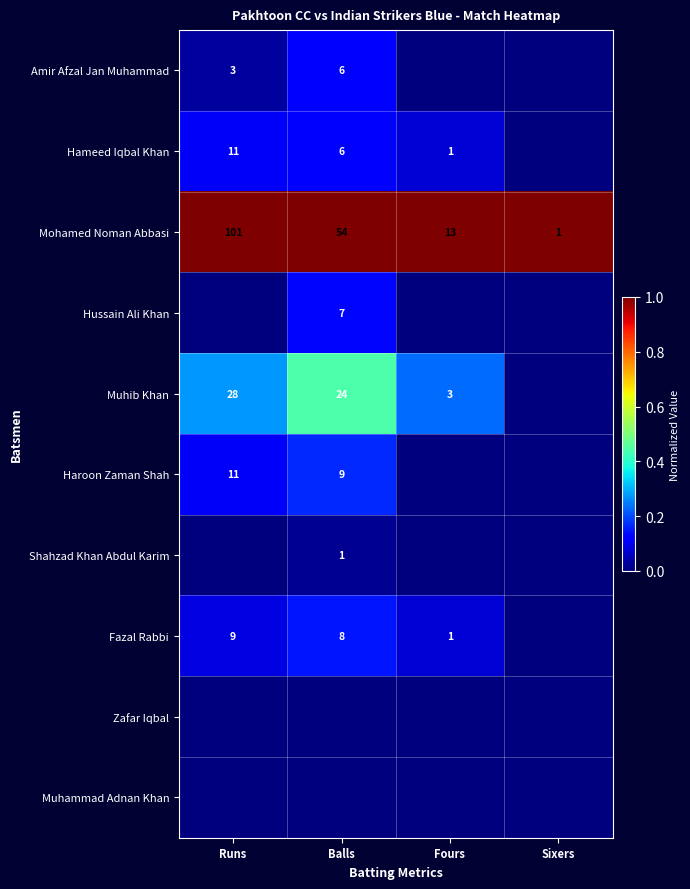

What is the maximum value for Mohamed Noman Abbasi?

101